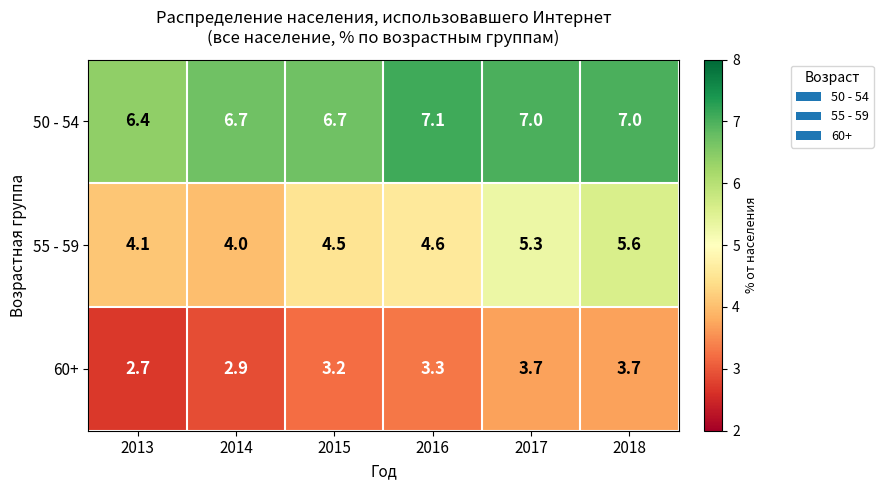

What is the greatest value displayed?

7.1